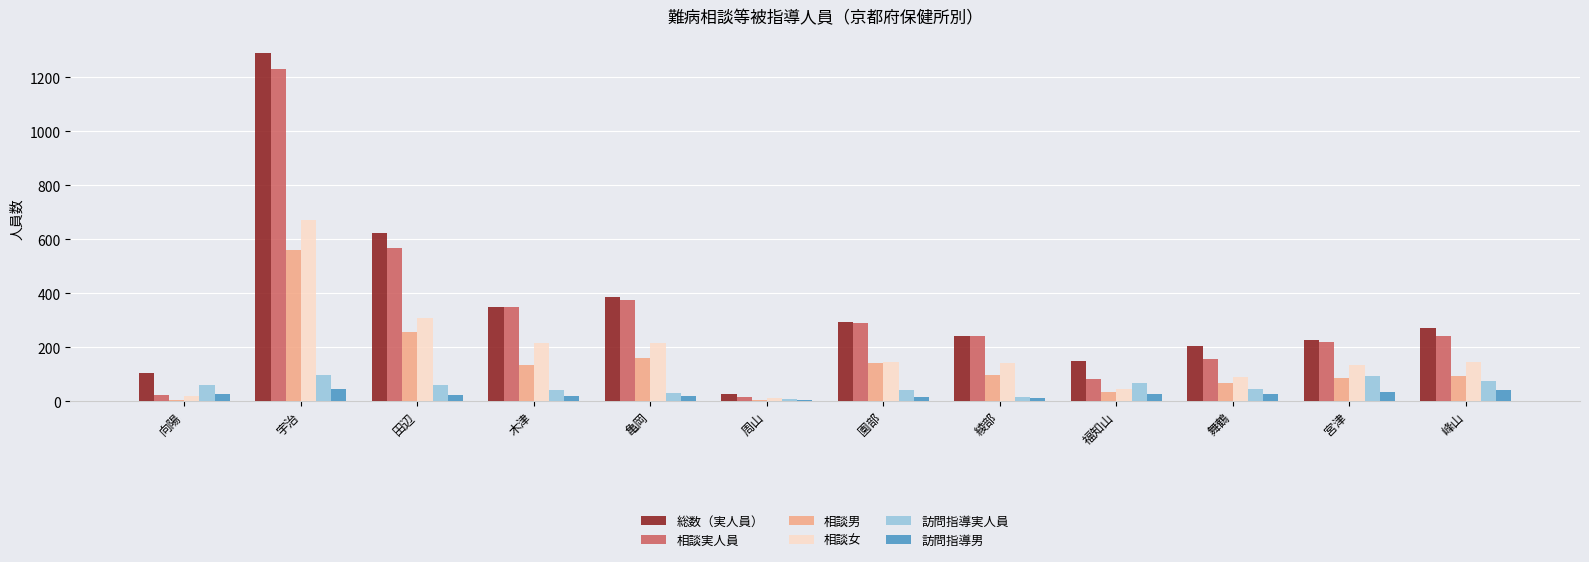

What is the maximum value for 相談女?

673